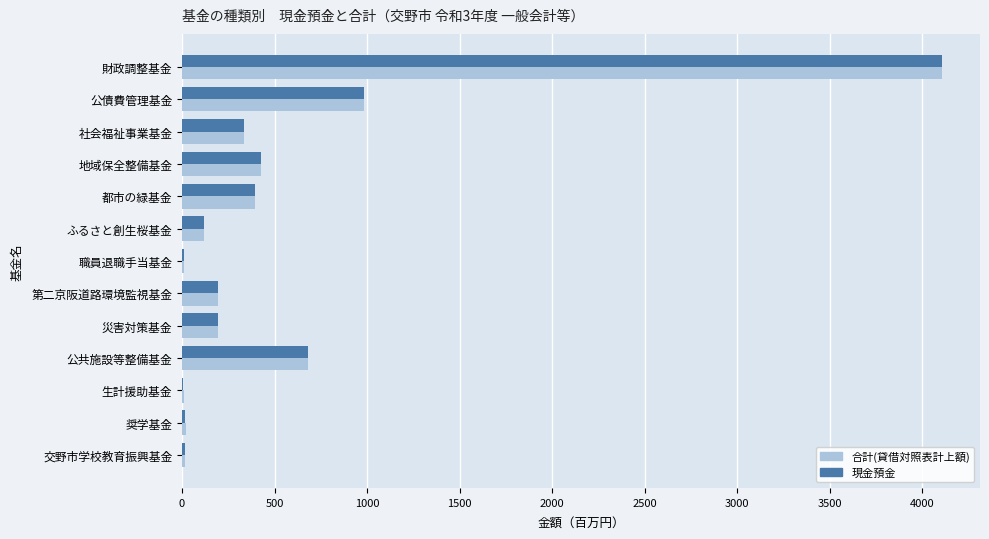

What is the highest value of the 合計(貸借対照表計上額) series?

4107.3